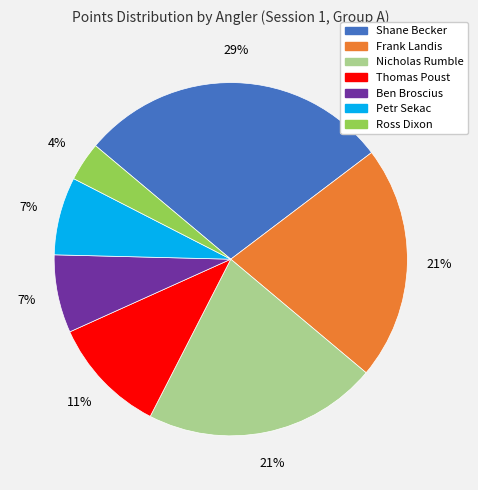

To the nearest percent, what is the difference between the Petr Sekac and Thomas Poust slice percentages?

4%